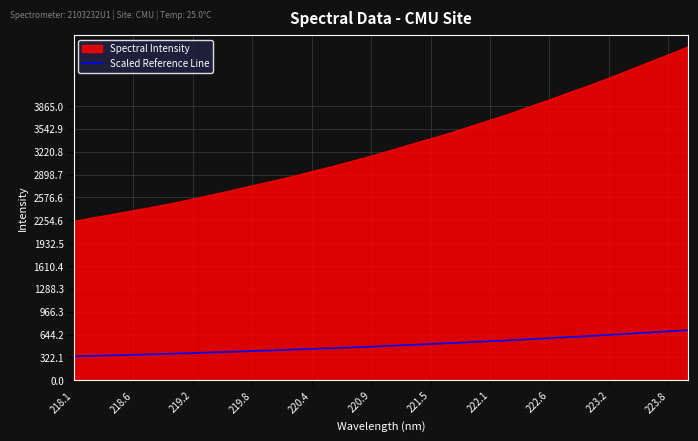

Is it true that Scaled Reference Line equals 412.3 at 219.8?

True